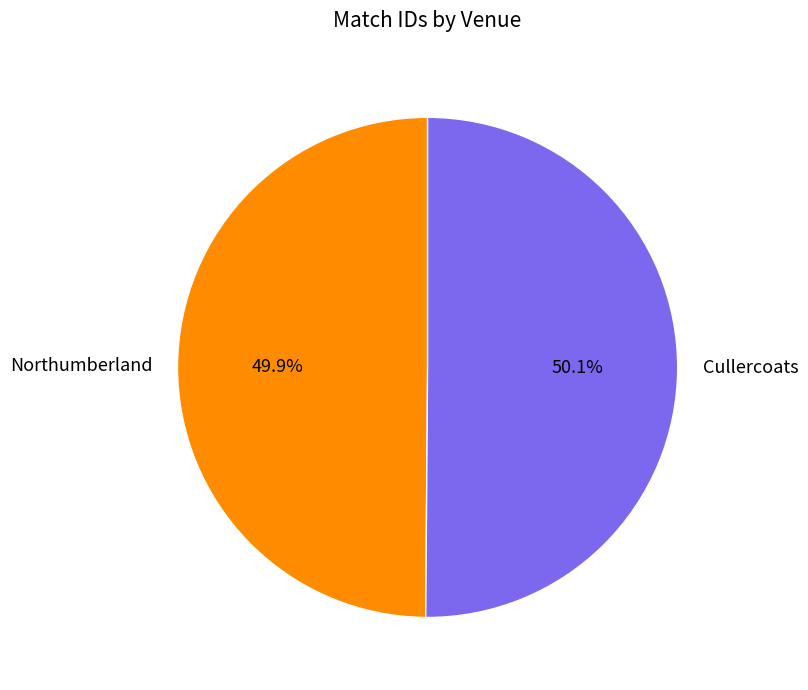

How many segments does this pie chart have?

2